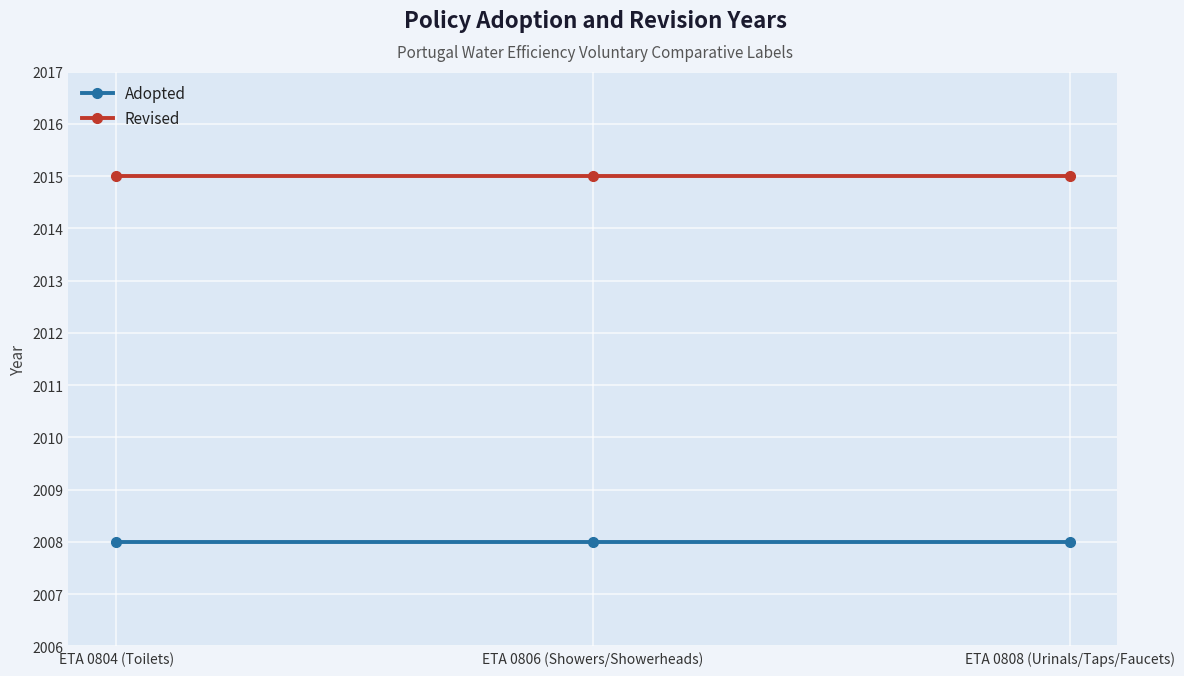

What is the difference between the highest and lowest values at ETA 0806 (Showers/Showerheads)?

7